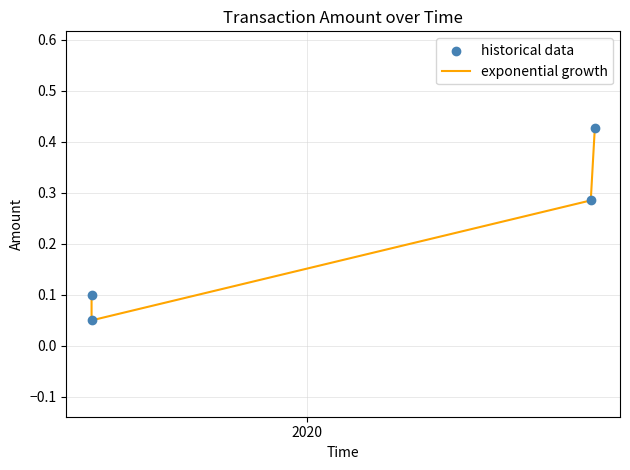

Which series has the largest total across all categories?

exponential growth